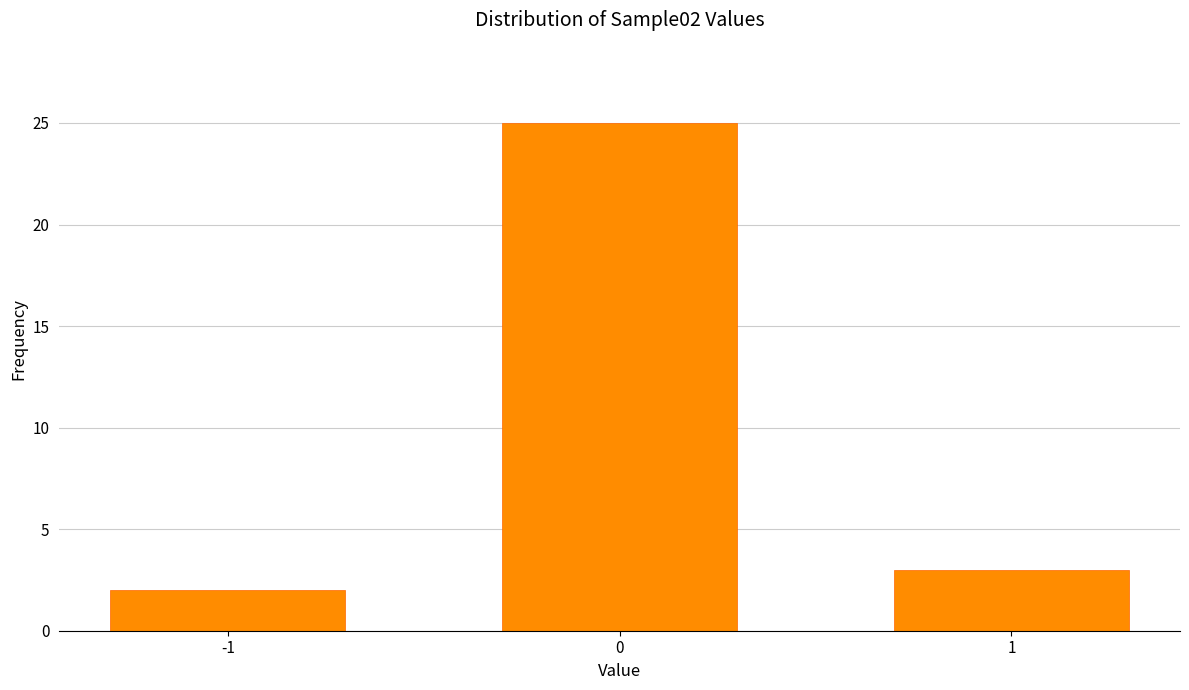

Reading right to left, list all the values displayed in this chart.

1=3	0=25	-1=2